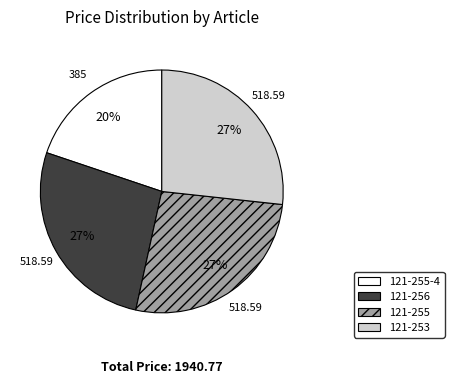

Is there any slice that represents more than half of the pie?

No